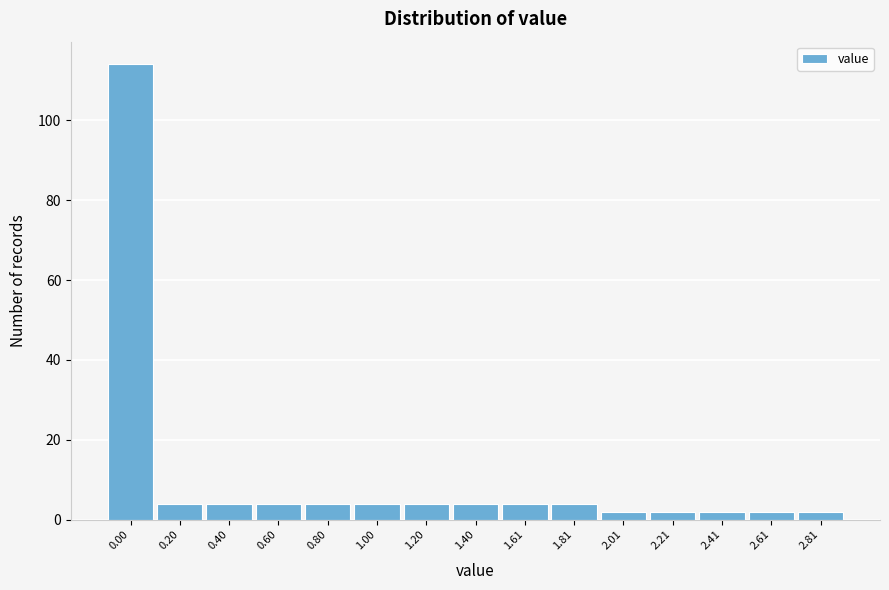

Reading right to left, list all the values displayed in this chart.

2.81=2	2.61=2	2.41=2	2.21=2	2.01=2	1.81=4	1.61=4	1.40=4	1.20=4	1.00=4	0.80=4	0.60=4	0.40=4	0.20=4	0.00=114